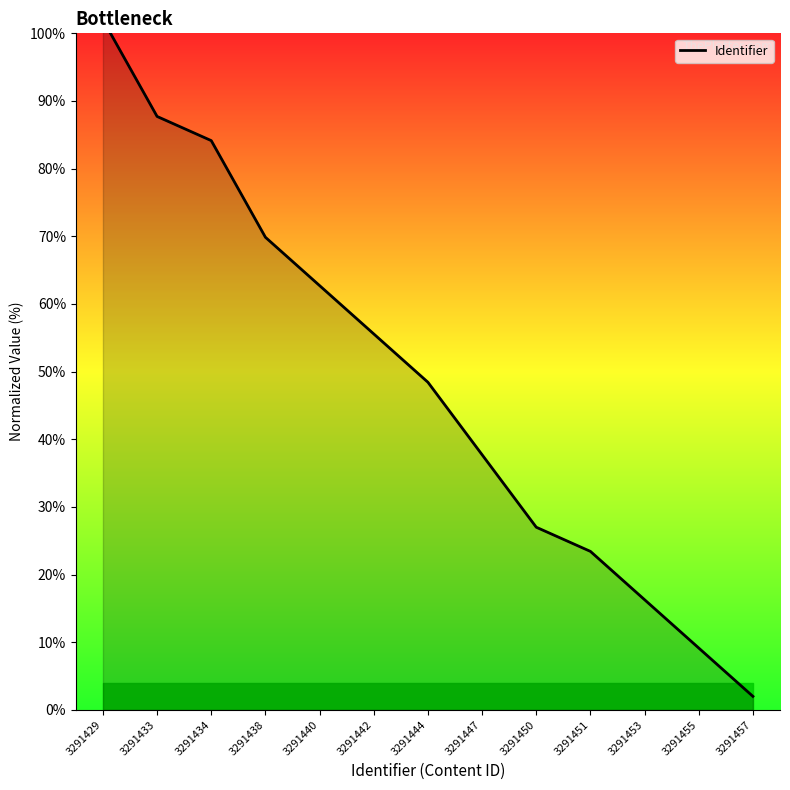

Reading left to right, what are all the values shown in this chart?

102.0	87.7	84.1	69.9	62.7	55.6	48.4	37.7	27.0	23.4	16.3	9.1	2.0